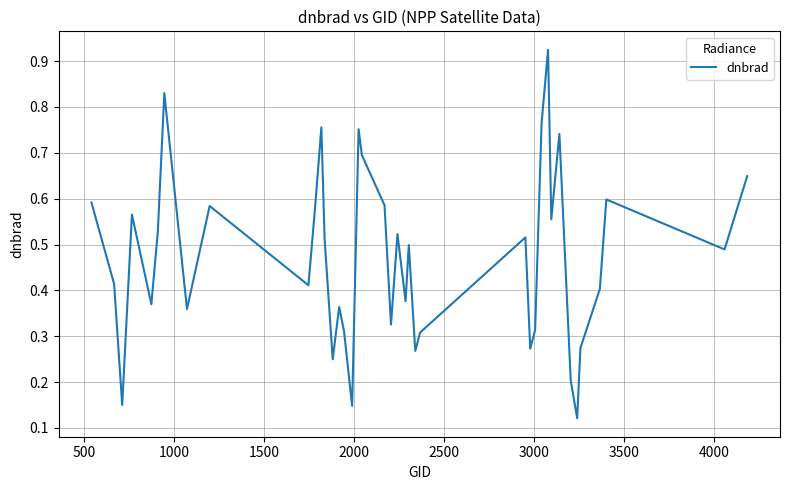

What is the maximum value shown in the chart?

0.9